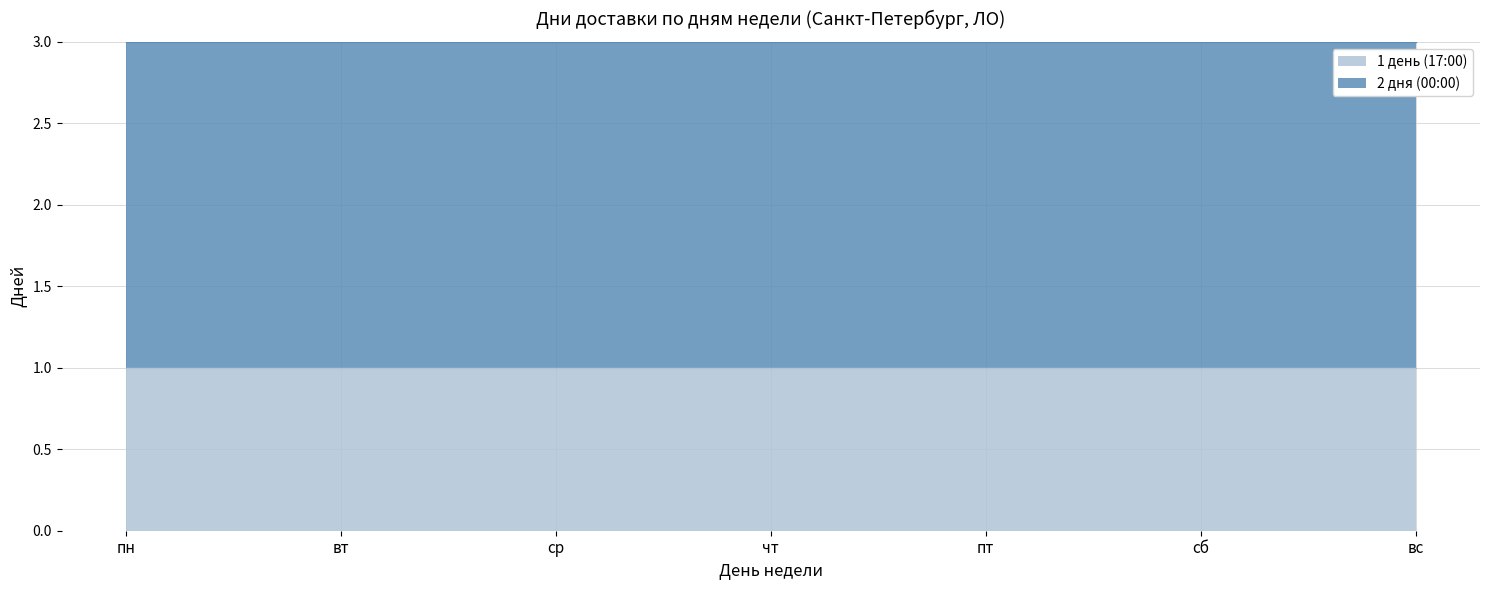

What is the average value of the 2 дня (00:00) series?

2